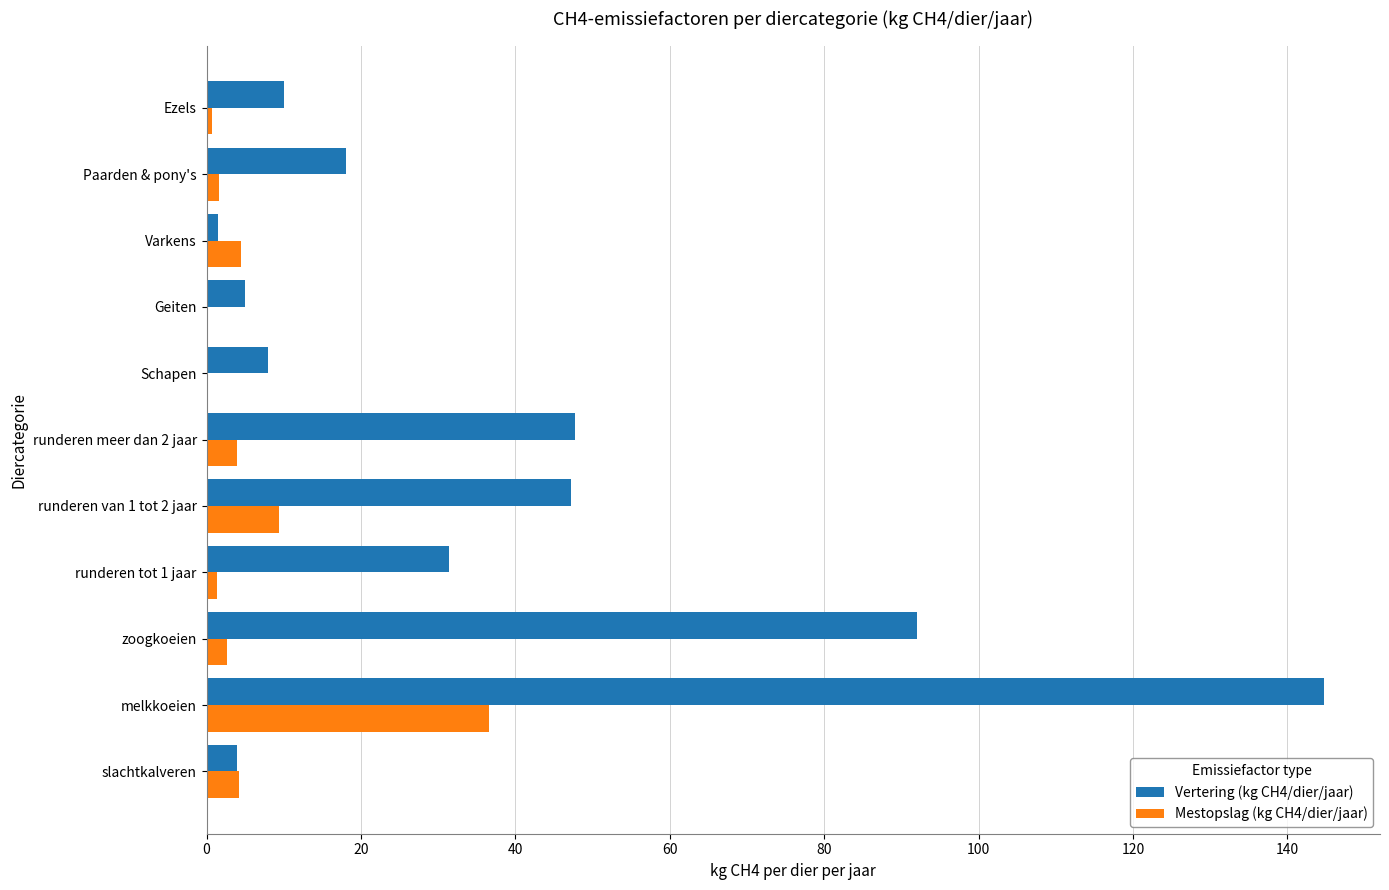

What is the greatest value displayed?

144.8